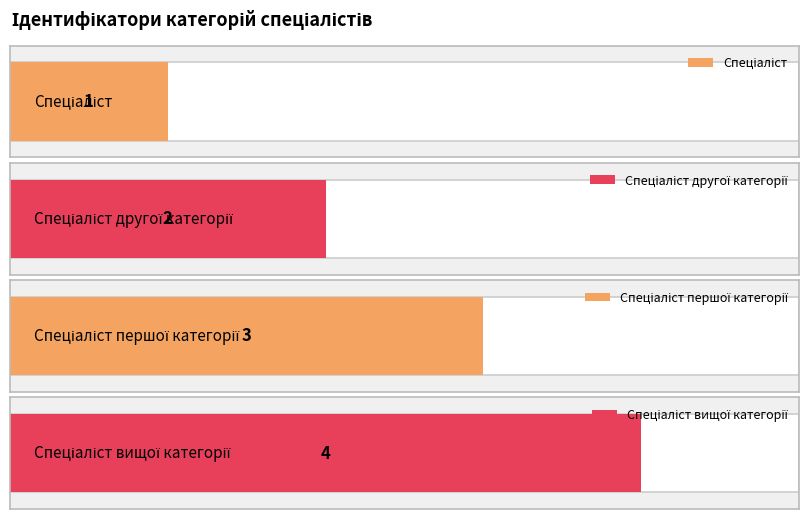

Which has a higher value, Спеціаліст or Спеціаліст другої категорії?

Спеціаліст другої категорії